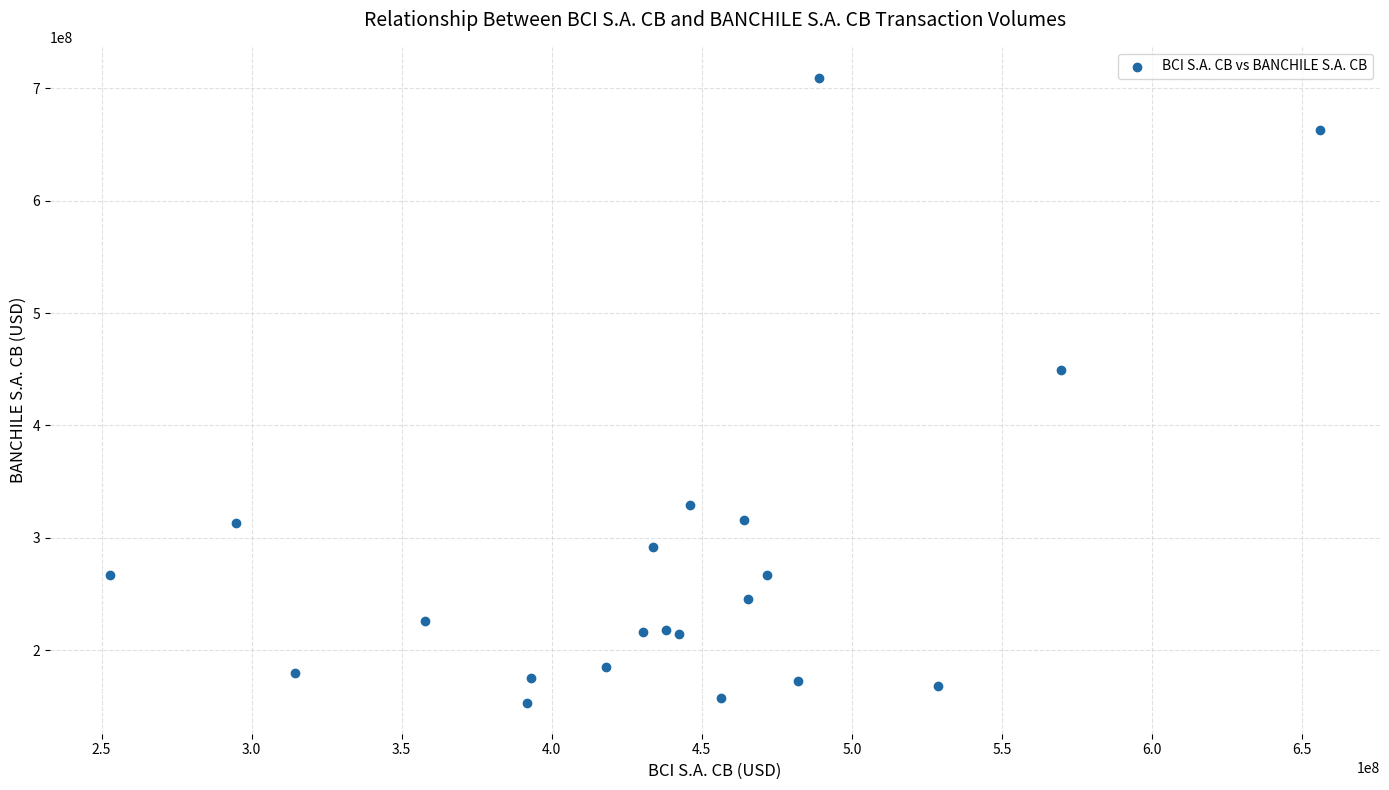

What Y value in the scatter plot is closest to 431263464?

449201434.5